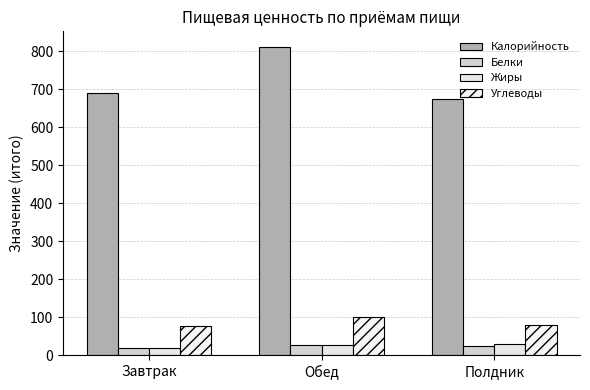

How many bars are there in total?

12